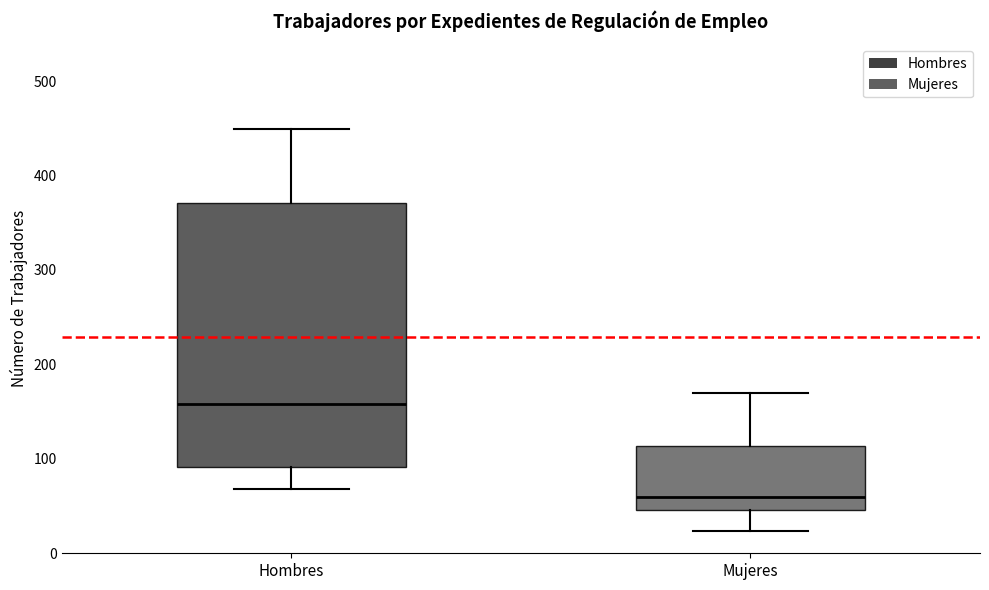

Where does the upper whisker of the box for Hombres end on the y-axis? The values are not printed on the chart, so give them approximately, as read against the axis.

450